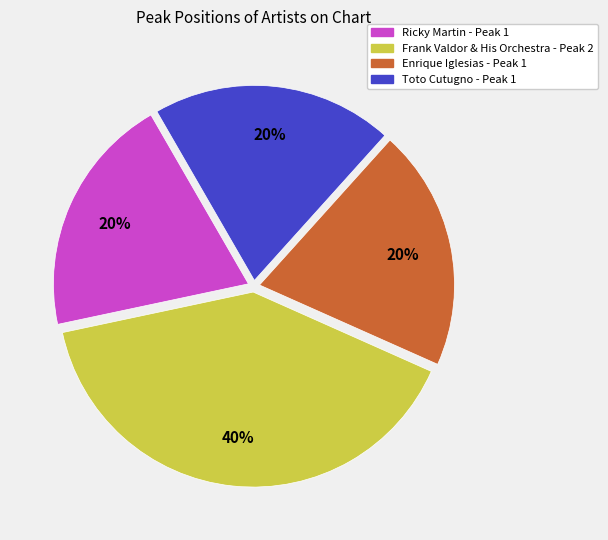

To the nearest percent, what is the average slice percentage?

25%